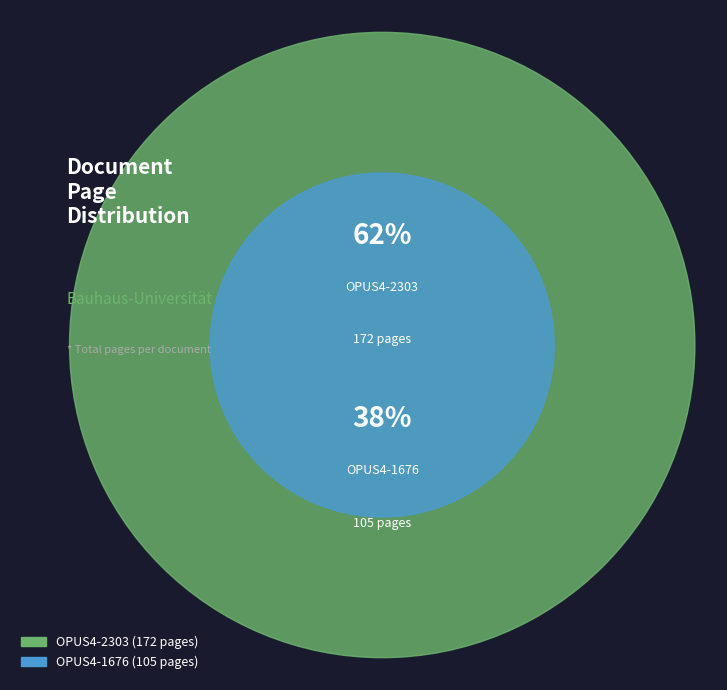

What is the smallest slice in the pie chart?

OPUS4-1676